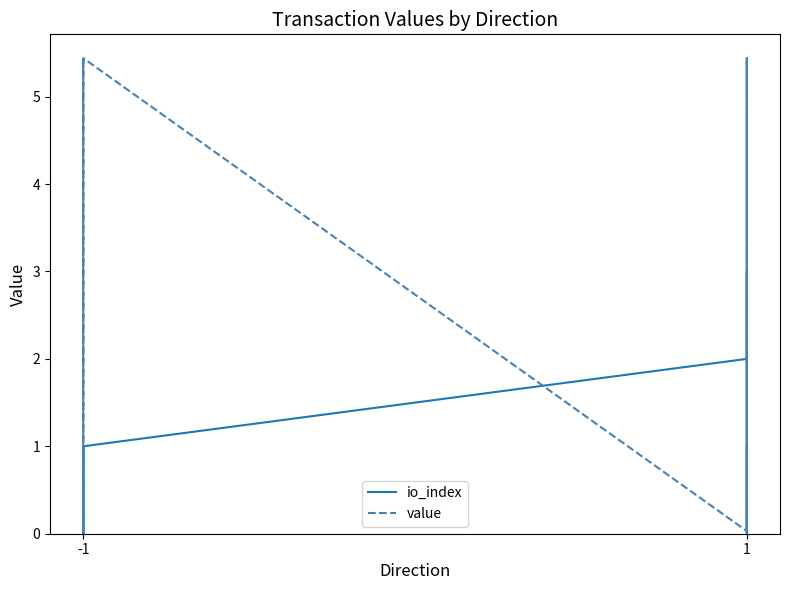

What are all the series names shown in the legend?

io_index, value